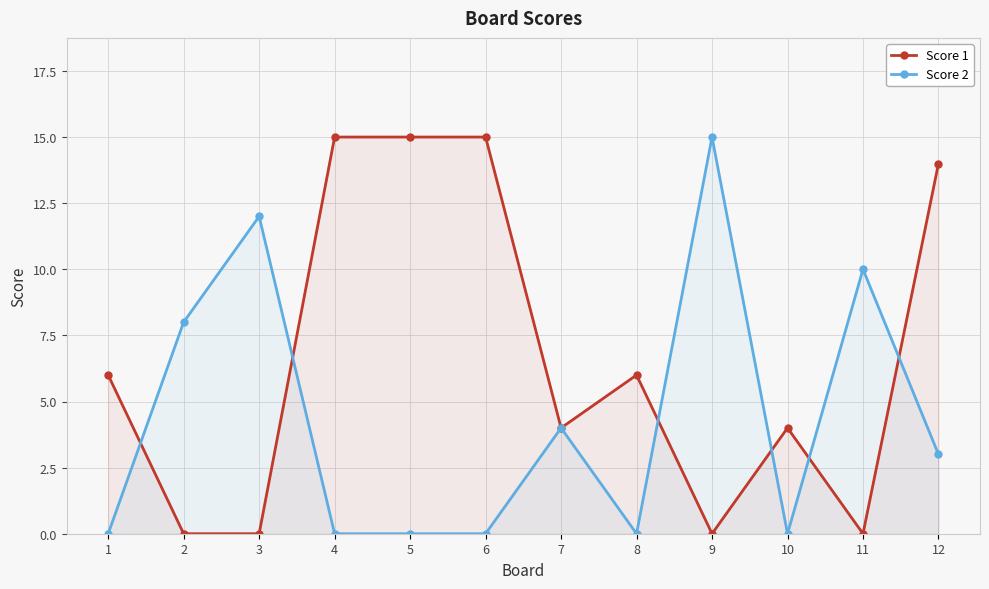

How many values in the Score 2 series are below 3?

6